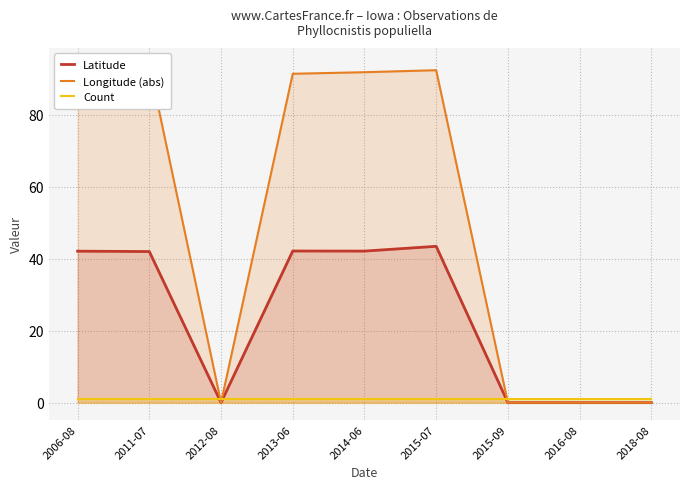

What is the approximate value of Count at 2006-08?

1.0